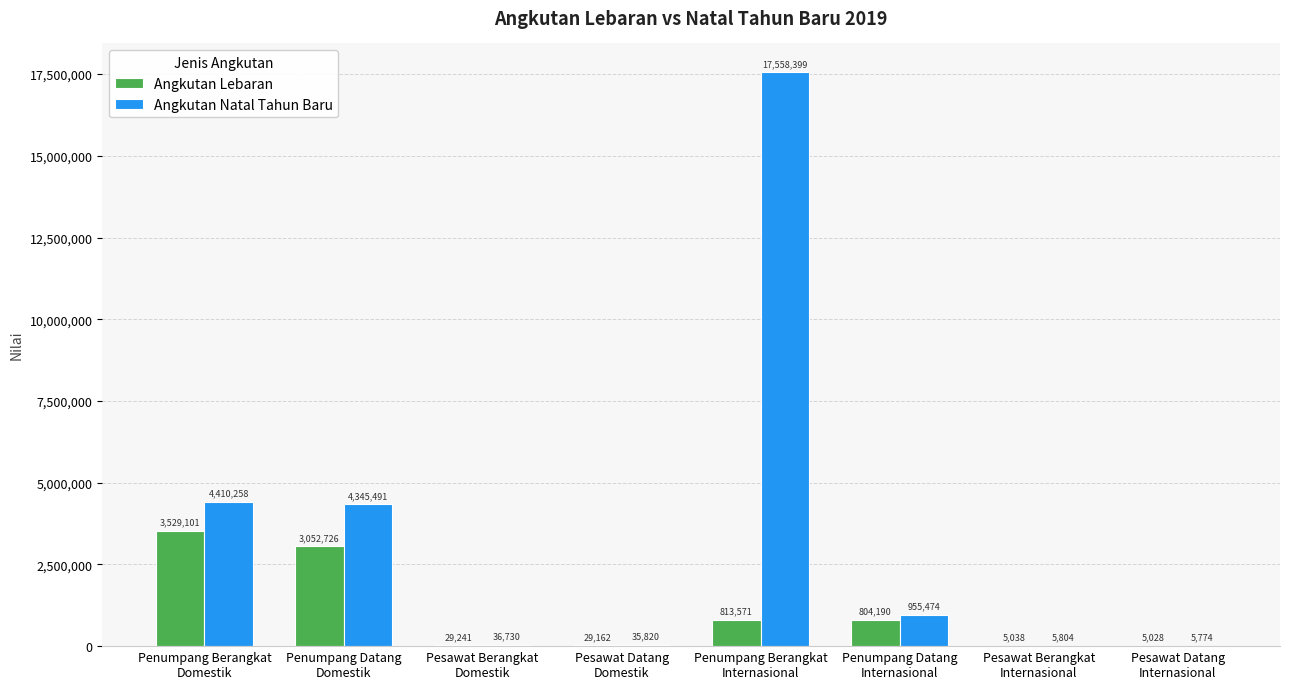

Which series has the largest range (max minus min)?

Angkutan Natal Tahun Baru